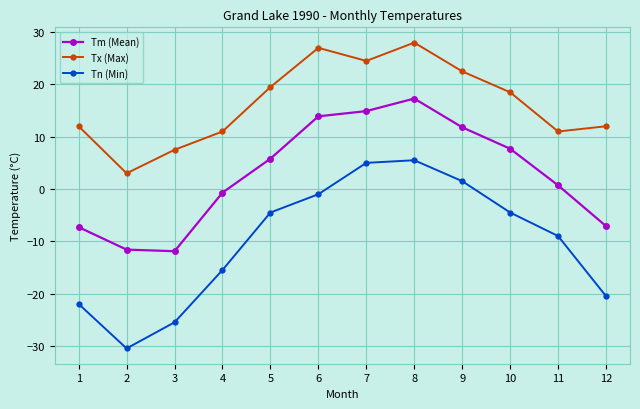

What is the smallest value displayed?

-30.5